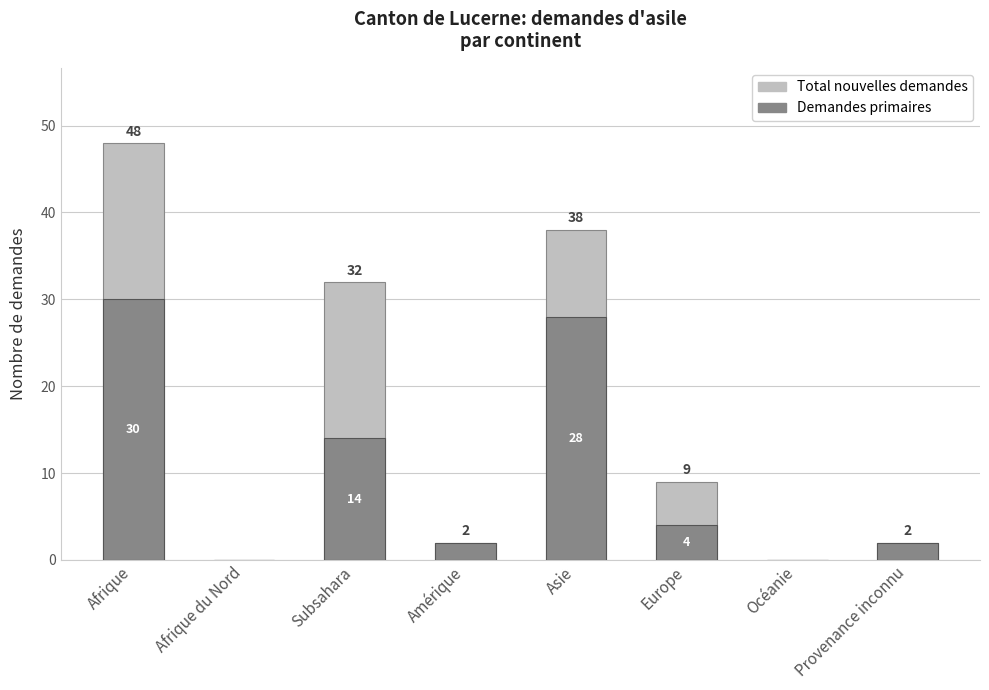

Is the value of Total nouvelles demandes at Provenance inconnu greater than the value of Demandes primaires at Asie?

No